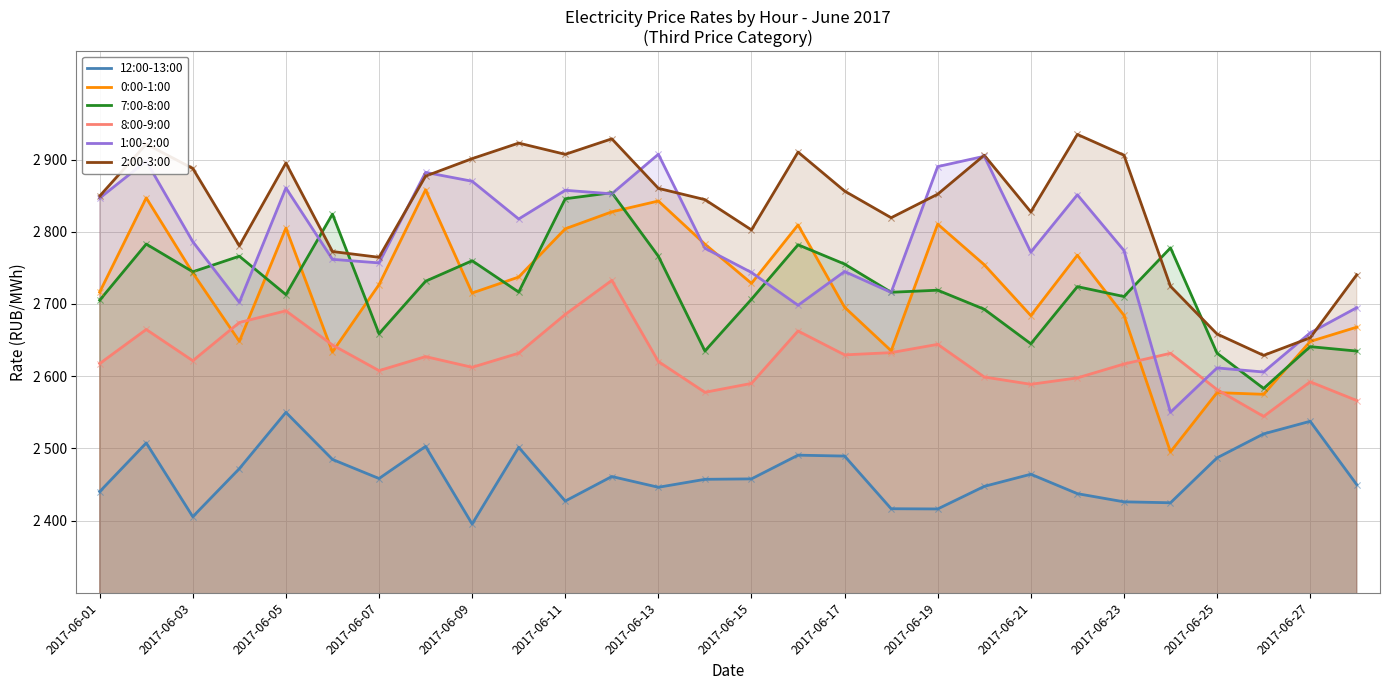

What are all the series names shown in the legend?

12:00-13:00, 0:00-1:00, 7:00-8:00, 8:00-9:00, 1:00-2:00, 2:00-3:00